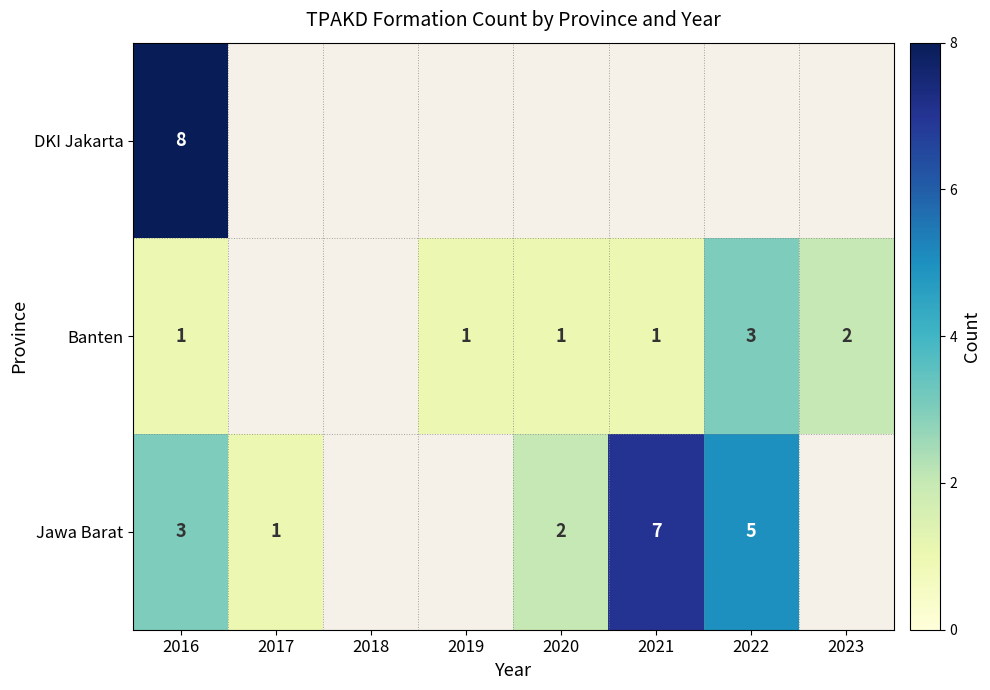

Rank the series at 2016 from highest to lowest value.

DKI Jakarta, Jawa Barat, Banten